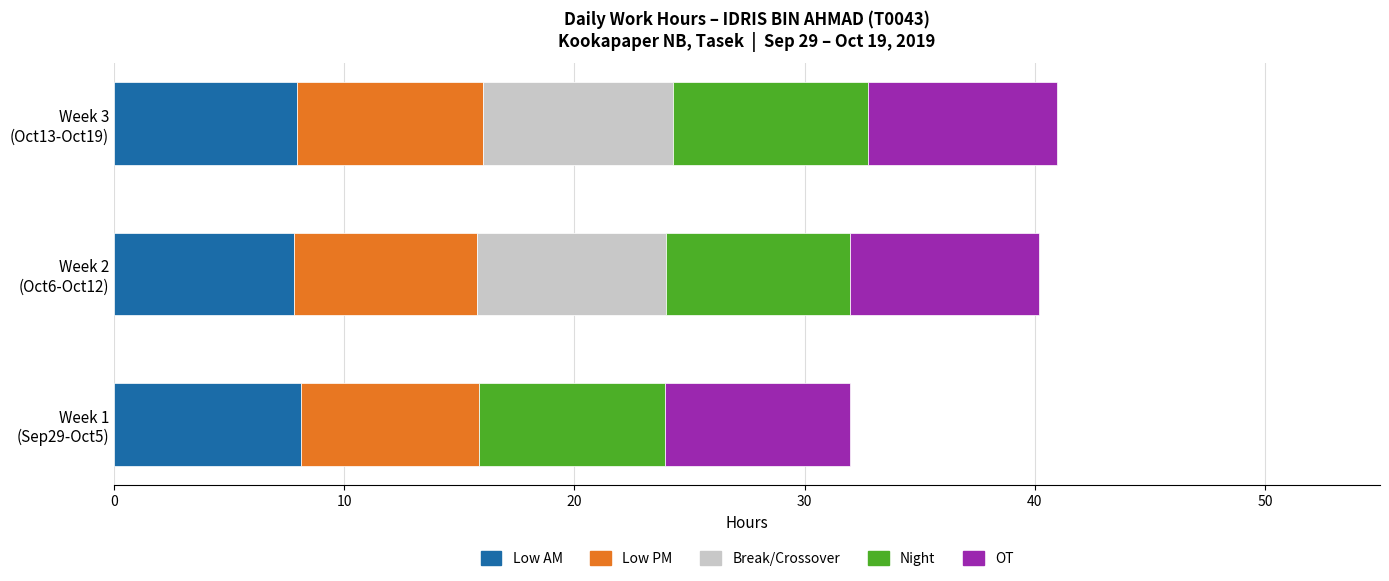

What is the maximum value for Low AM?

8.1